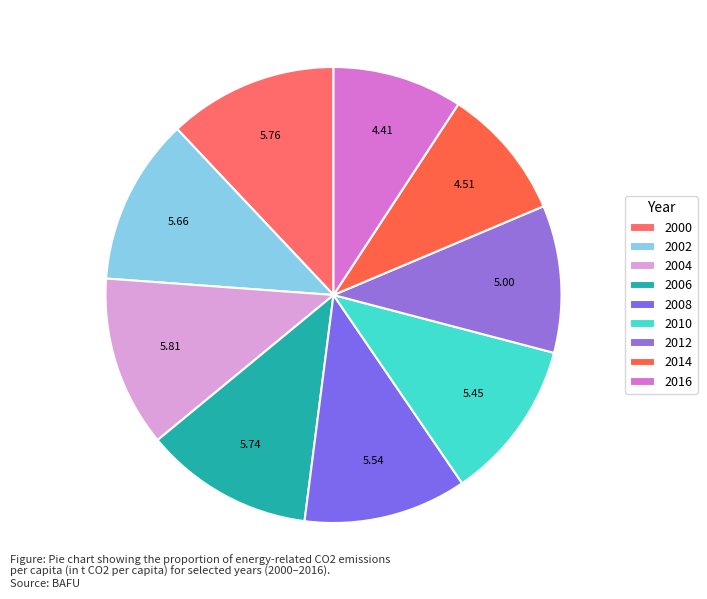

Is there any slice that represents more than half of the pie?

No